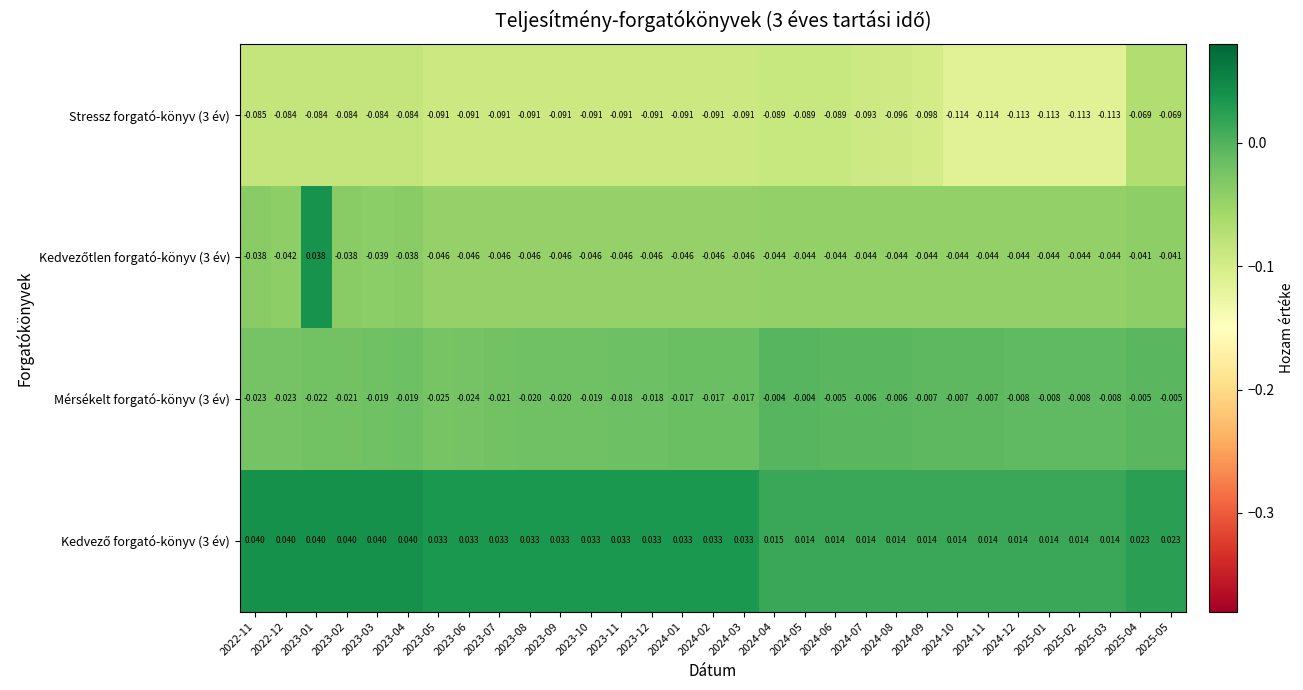

Is the value of Mérsékelt forgató-könyv (3 év) at 2023-01 greater than the value of Stressz forgató-könyv (3 év) at 2024-06?

Yes